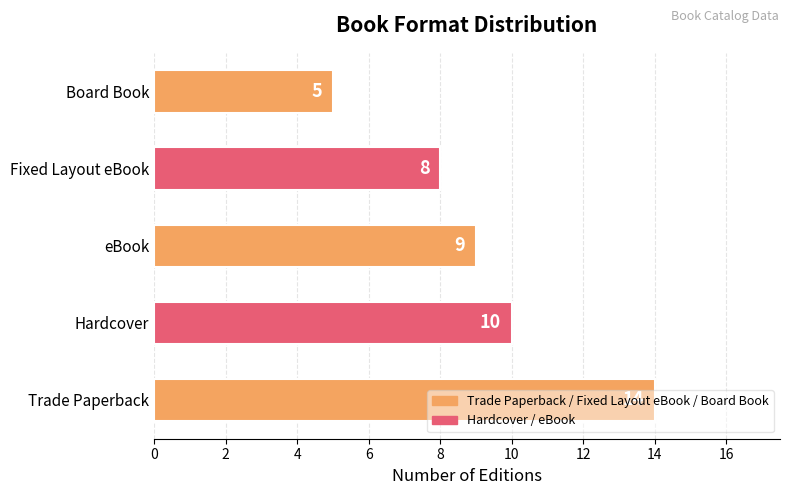

List the labels in order of value, largest first.

Trade Paperback, Hardcover, eBook, Fixed Layout eBook, Board Book